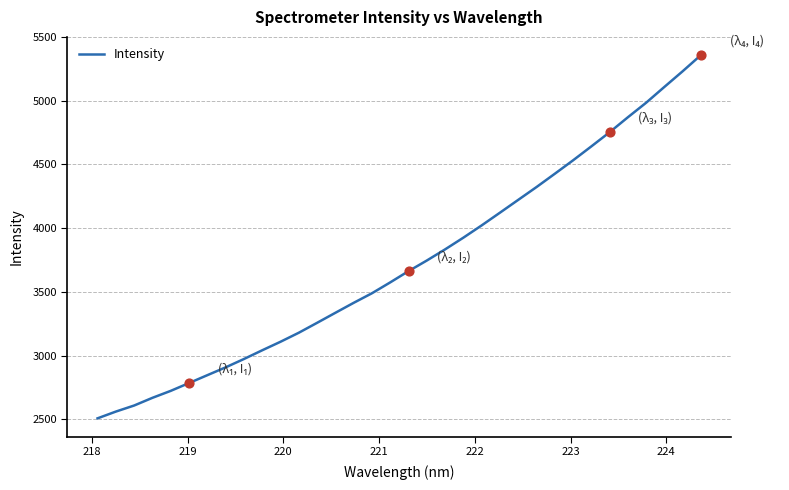

What is the greatest value displayed?

5357.8